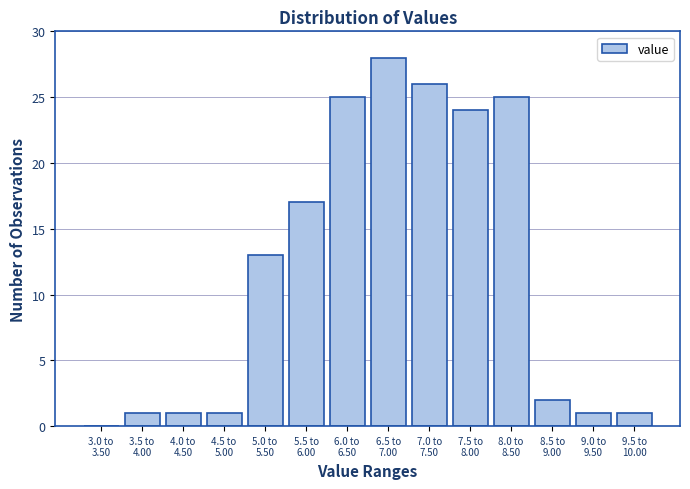

What is the greatest value displayed?

28